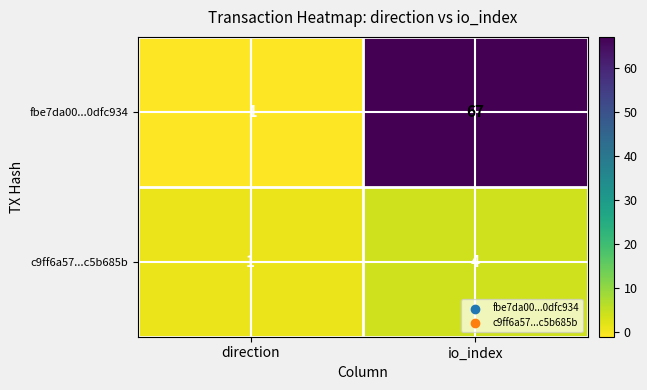

Which category has the highest value across all series?

io_index